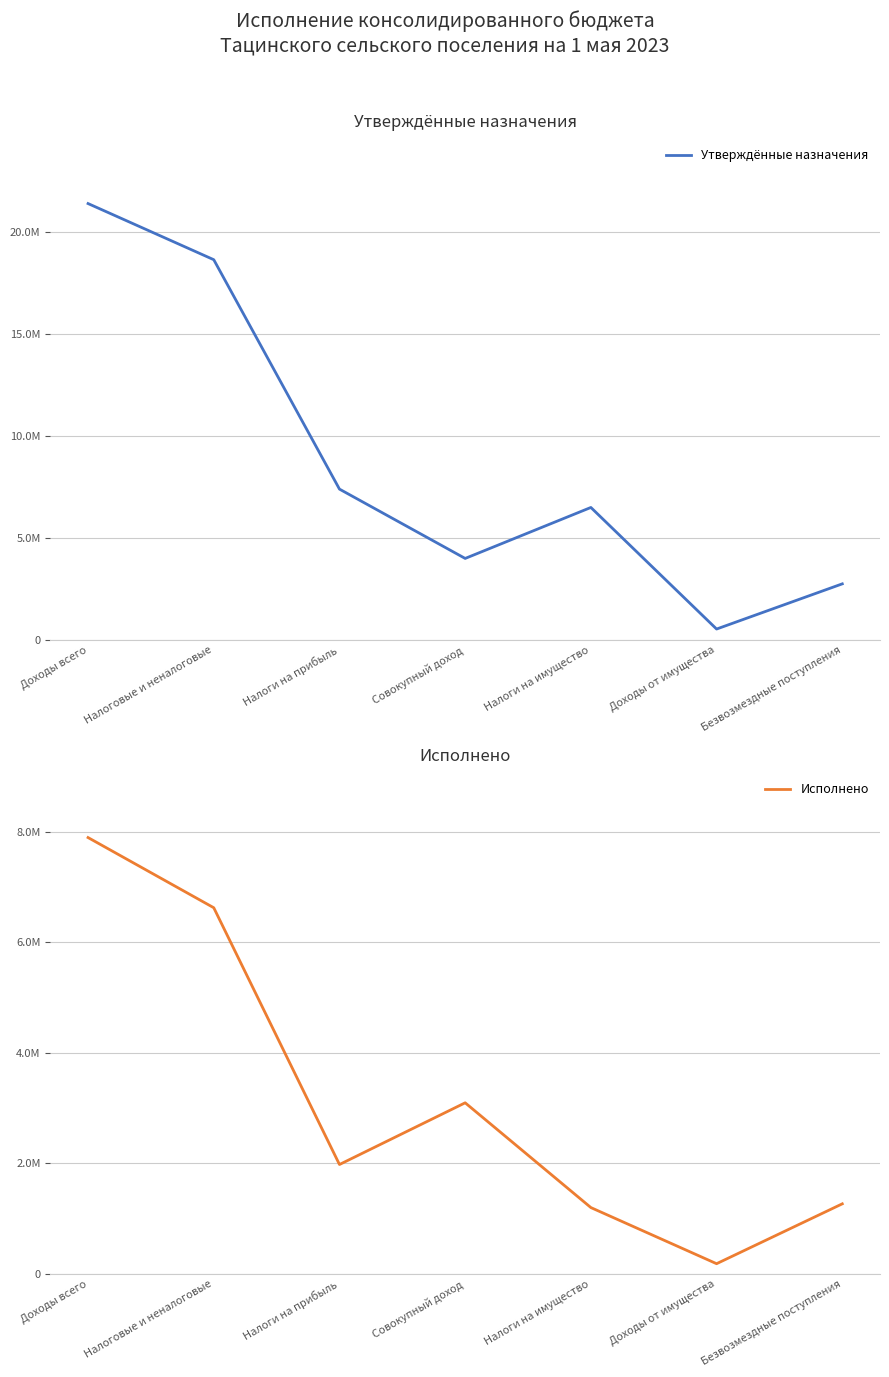

What is the difference between the maximum and minimum values in the Утверждённые назначения series?

20868600.0